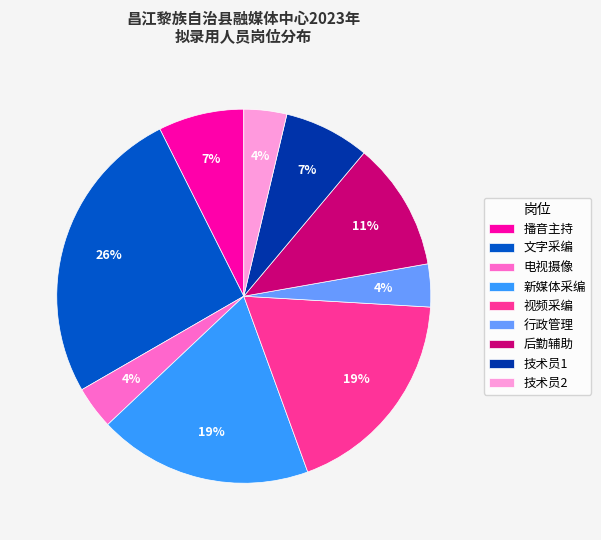

To the nearest percent, what portion does 后勤辅助 represent?

11%